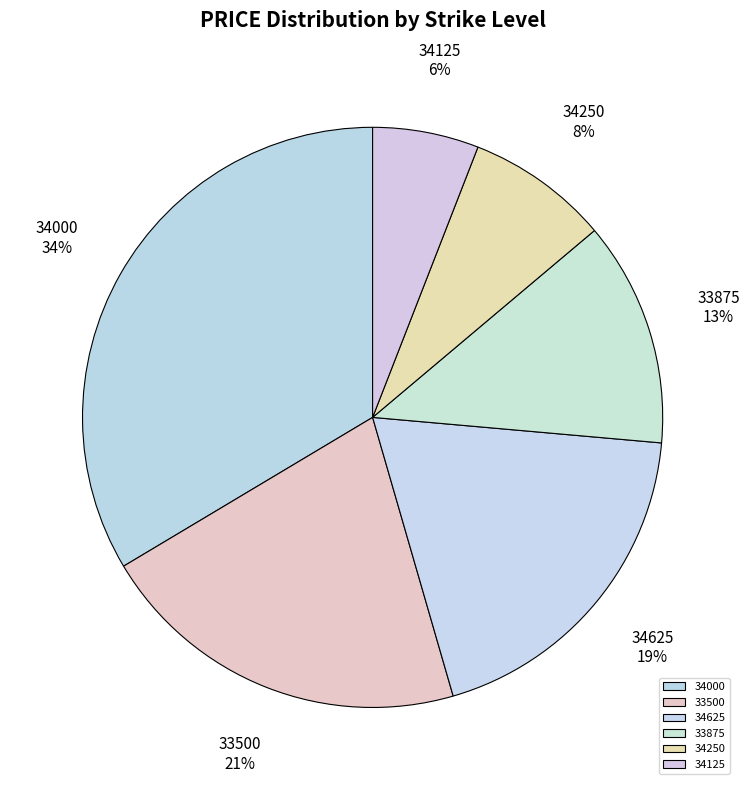

What is the ratio of the value at 33500 to the value at 34125?

3.5